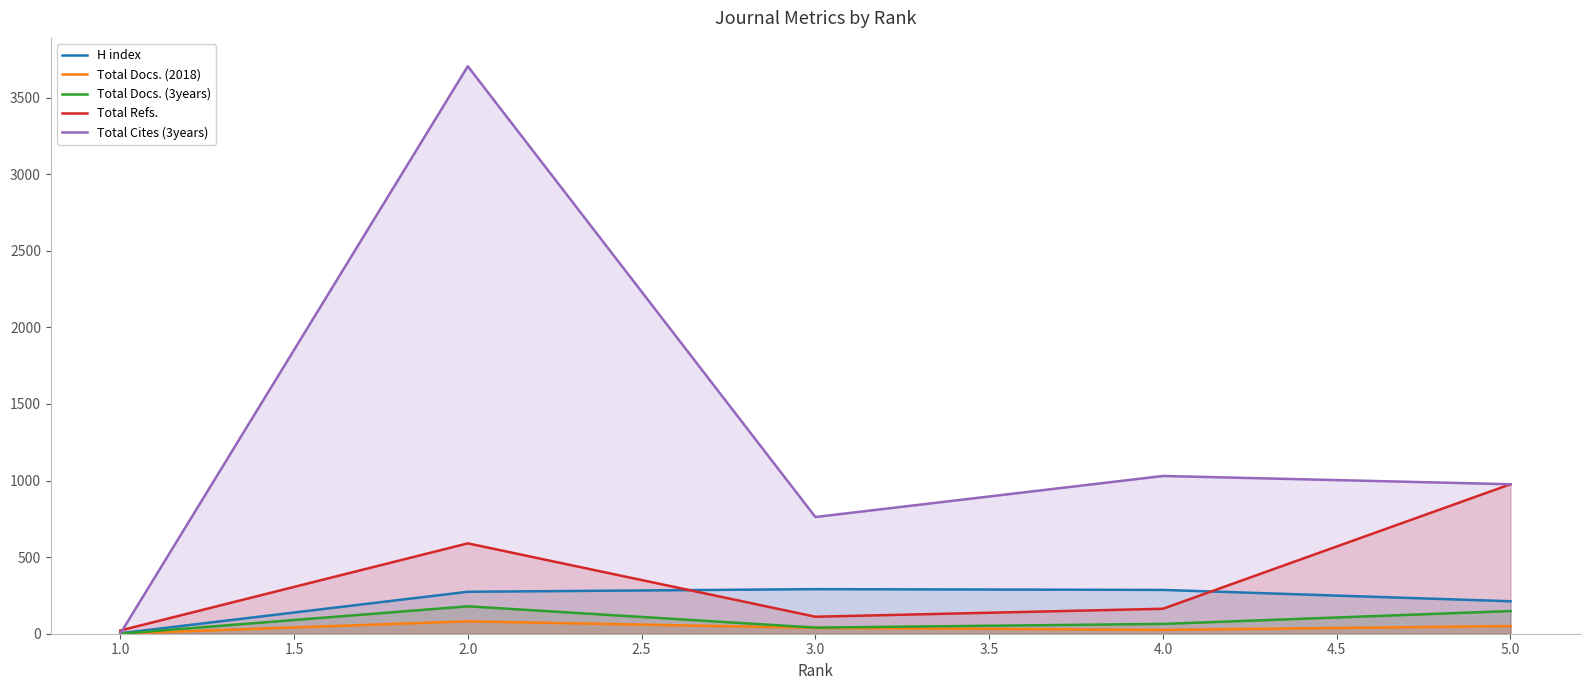

At how many categories does at least one series exceed 2241?

1